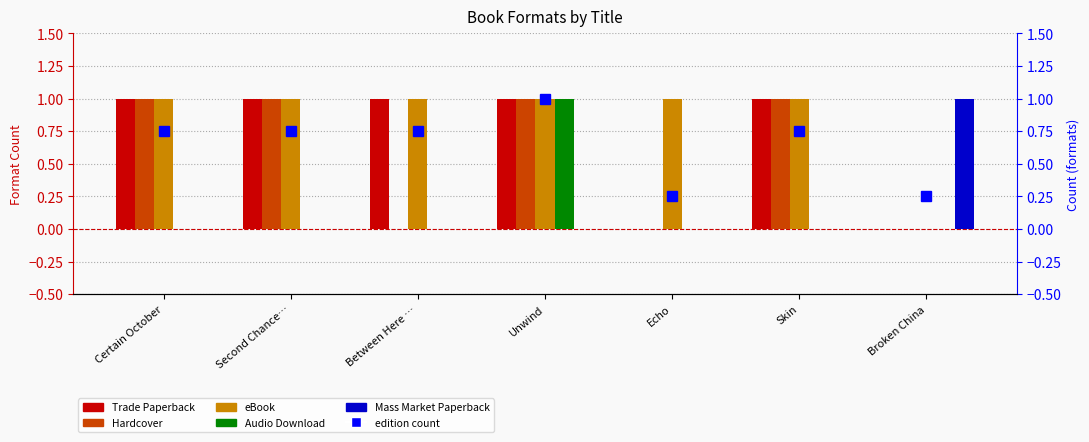

Read the Hardcover value at Skin.

1.0